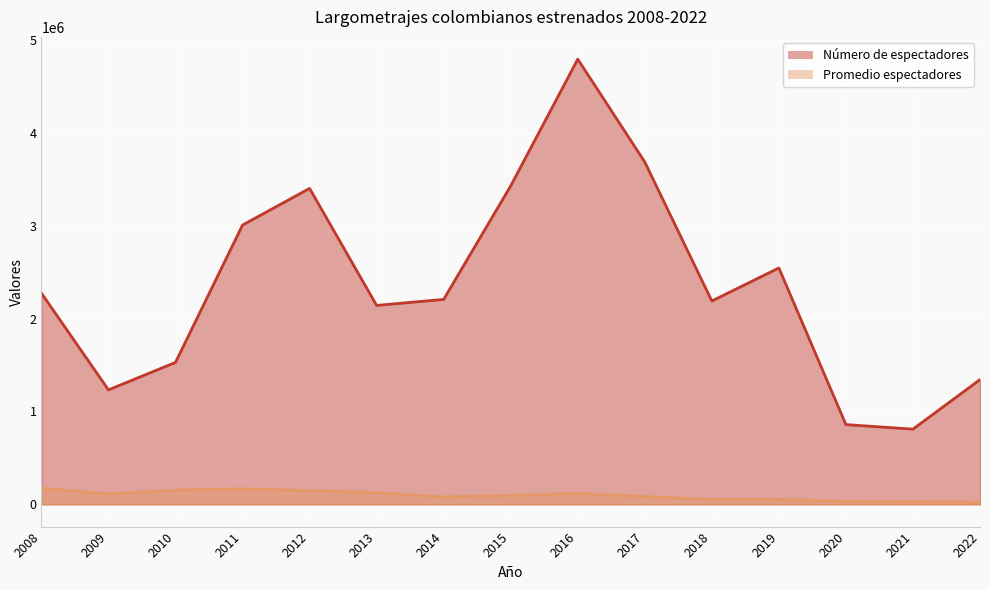

What is the value of the Número de espectadores point at the 10th from the left?

3684450.0